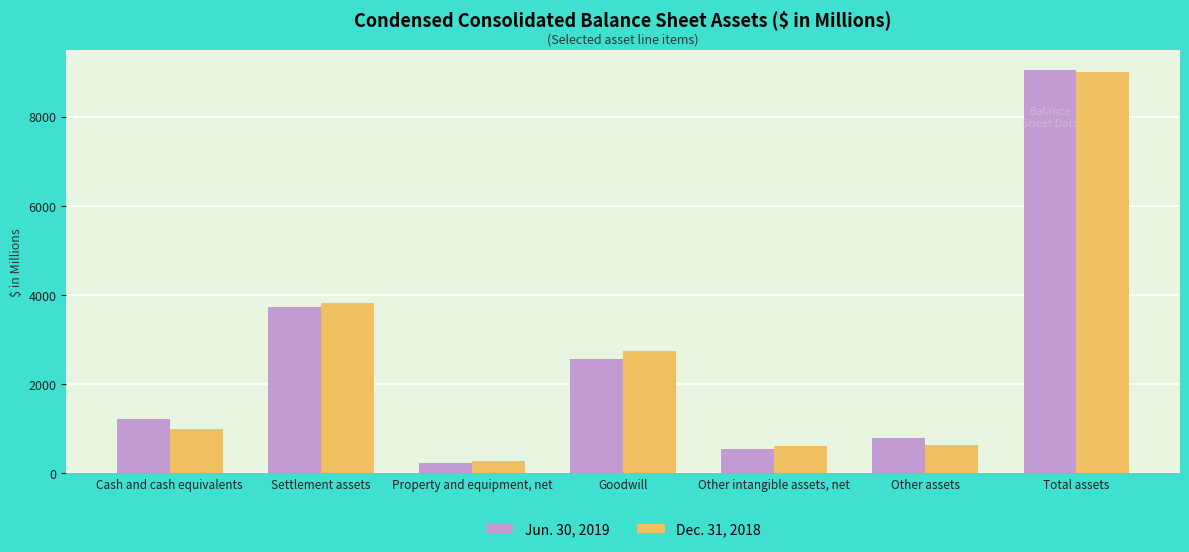

What is the average value of the Jun. 30, 2019 series?

2583.8